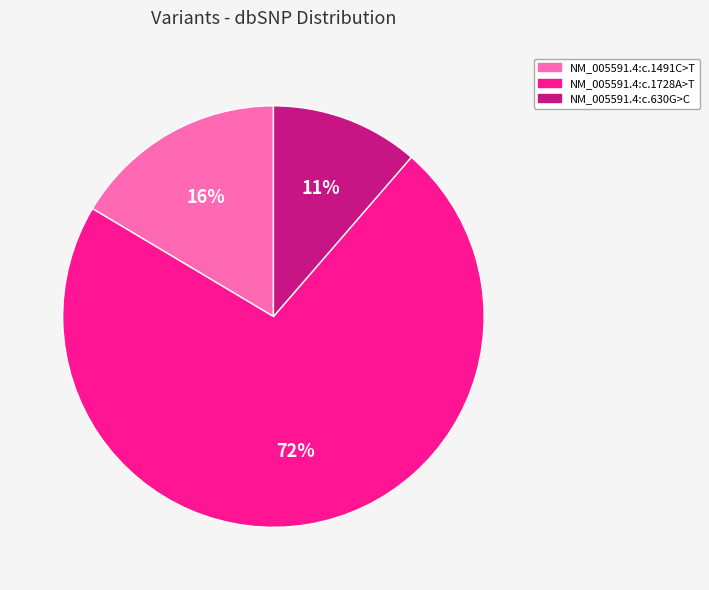

Which category has the biggest portion of the pie?

NM_005591.4:c.1728A>T